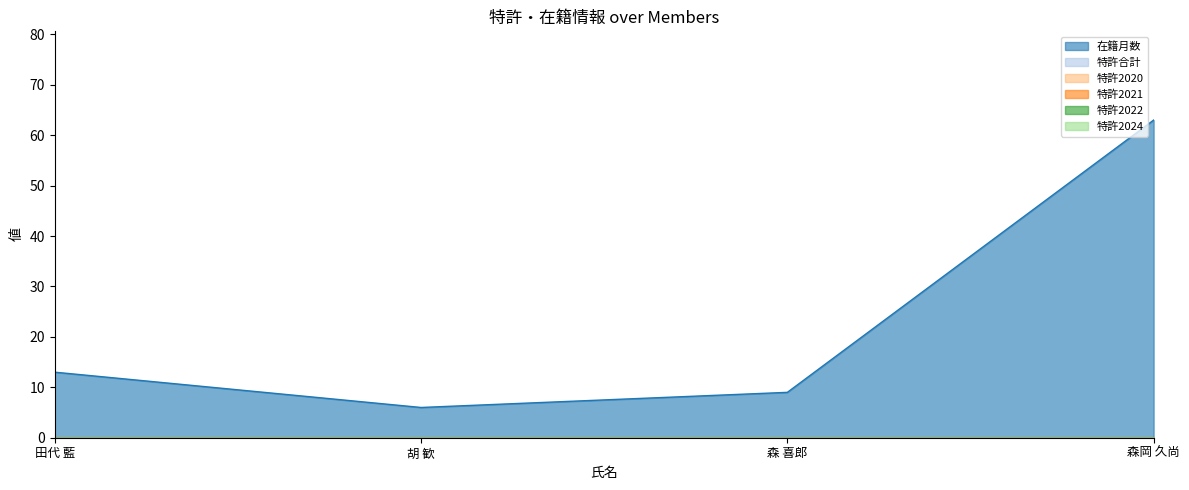

Is it true that 特許2024 equals 0 at 森岡 久尚?

True